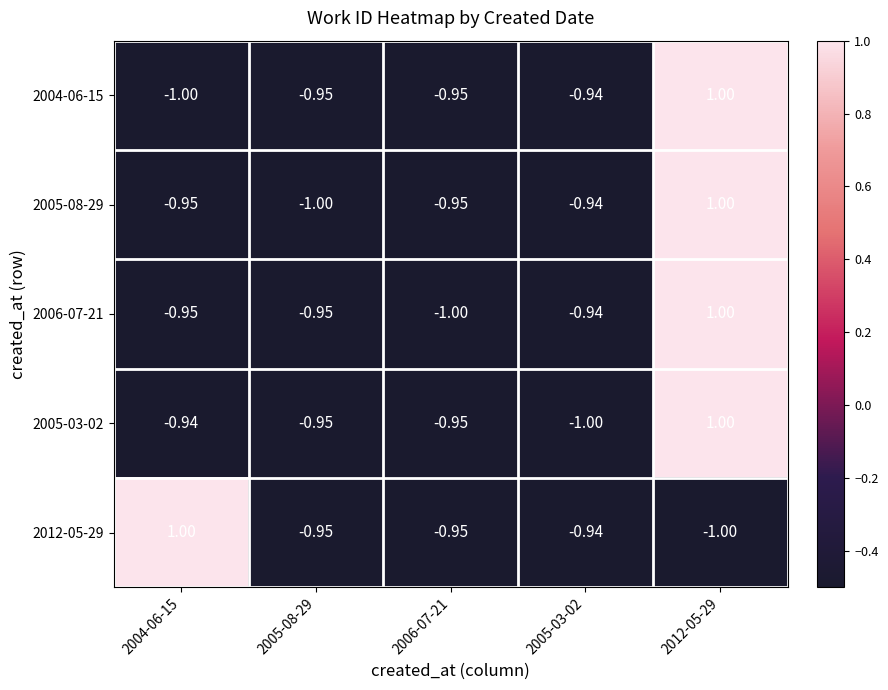

How many values in 2005-08-29 are below zero?

4